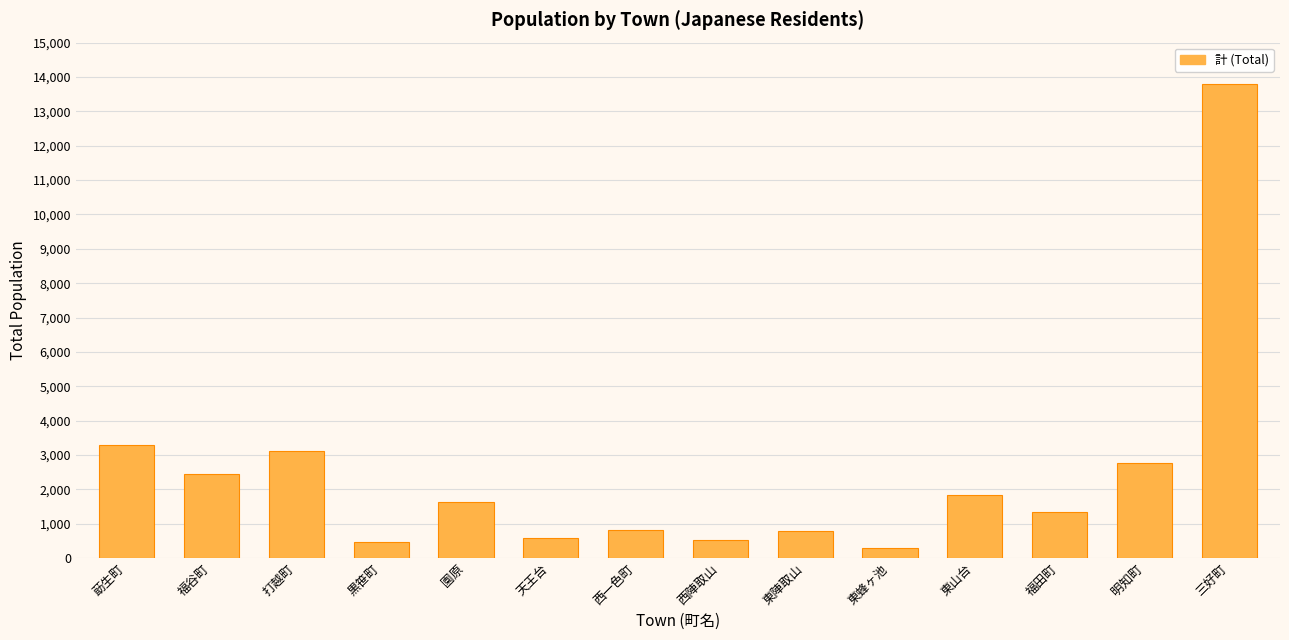

What is the value of the 5th bar from the left?

1644